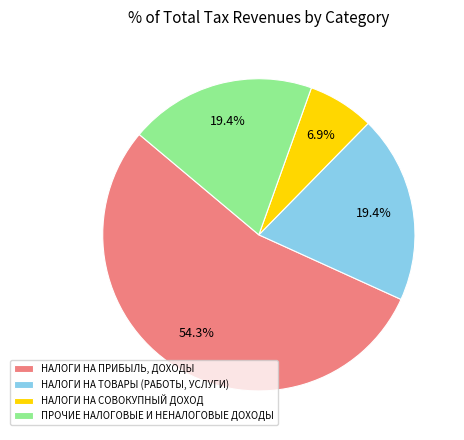

What percentage is the ПРОЧИЕ НАЛОГОВЫЕ И НЕНАЛОГОВЫЕ ДОХОДЫ slice, to the nearest percent?

19%